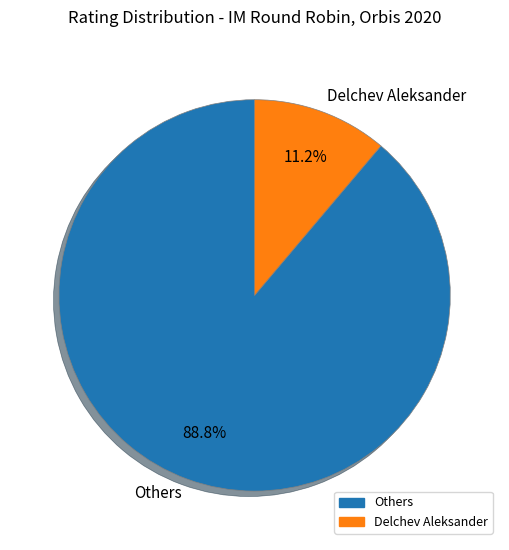

Which has a higher value, Delchev Aleksander or Others?

Others